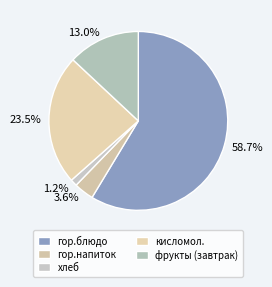

To the nearest percent, what is the combined percentage of хлеб and кисломол.?

25%